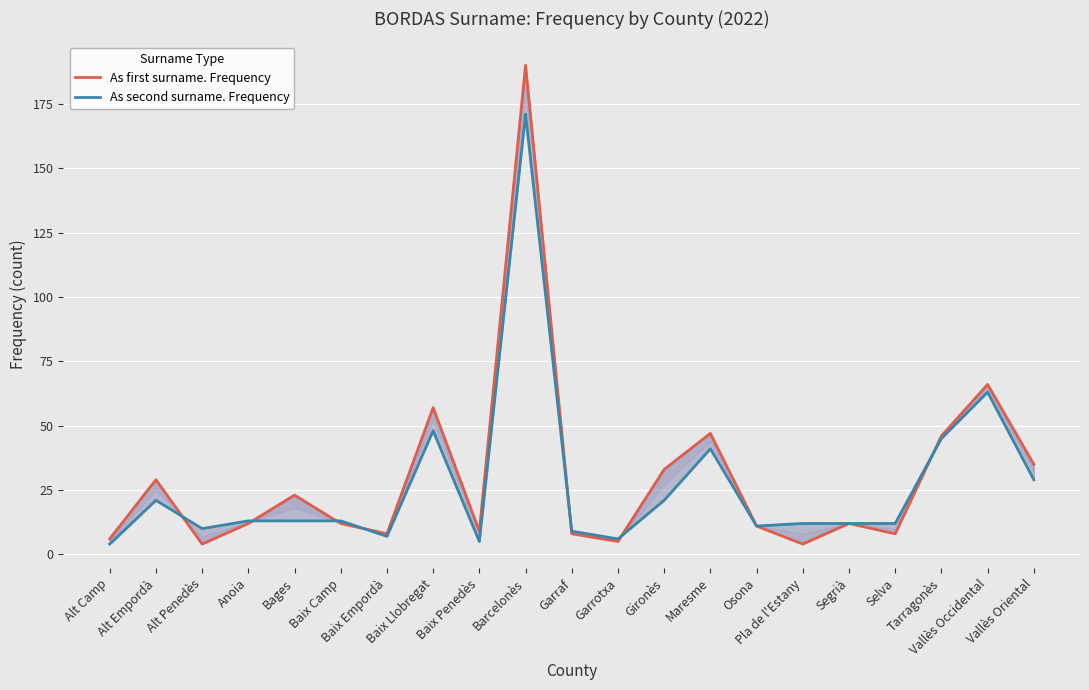

Rank the categories by As second surname. Frequency value from highest to lowest.

Barcelonès, Vallès Occidental, Baix Llobregat, Tarragonès, Maresme, Vallès Oriental, Alt Empordà, Gironès, Anoia, Bages, Baix Camp, Pla de l'Estany, Segrià, Selva, Osona, Alt Penedès, Garraf, Baix Empordà, Garrotxa, Baix Penedès, Alt Camp